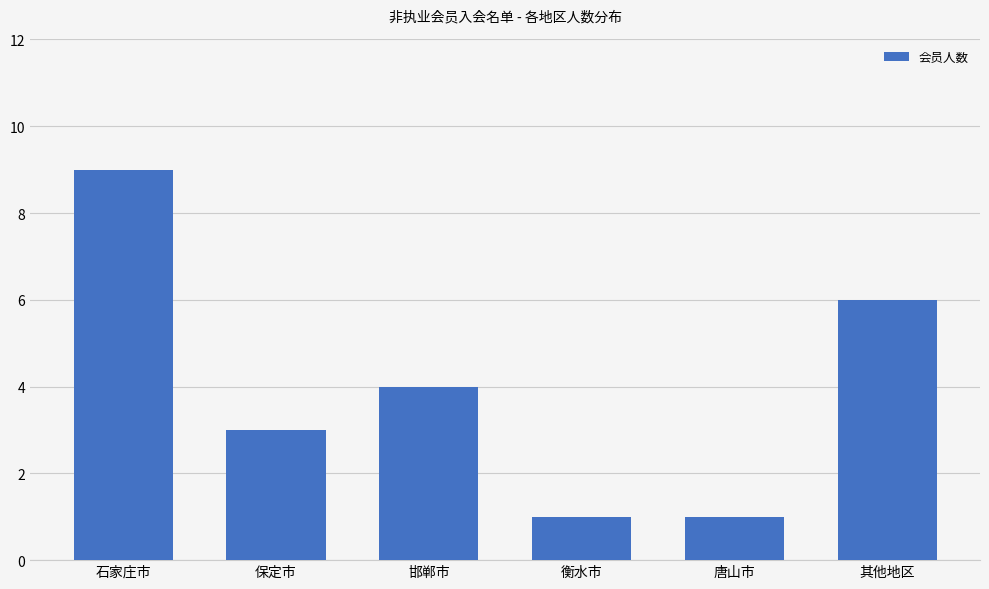

What is the average value?

4